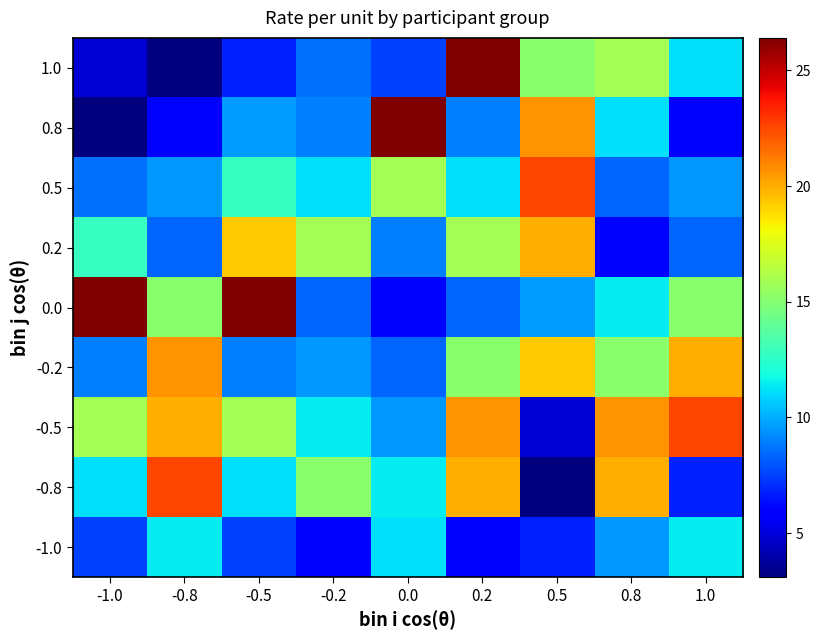

Reading right to left, extract all data points from this chart.

1.0: 1.0=11.2	0.8=15.9	0.5=15.2	0.2=26.4	0.0=7.5	-0.2=8.6	-0.5=6.8	-0.8=3.1	-1.0=4.9
0.8: 1.0=5.7	0.8=11.2	0.5=20.6	0.2=9.0	0.0=26.4	-0.2=9.0	-0.5=9.6	-0.8=5.7	-1.0=3.1
0.5: 1.0=9.5	0.8=8.3	0.5=22.5	0.2=11.2	0.0=15.9	-0.2=11.2	-0.5=12.8	-0.8=9.5	-1.0=8.6
0.2: 1.0=8.3	0.8=5.7	0.5=20.0	0.2=15.9	0.0=9.0	-0.2=15.9	-0.5=19.3	-0.8=8.3	-1.0=12.8
0.0: 1.0=15.2	0.8=11.4	0.5=9.6	0.2=8.3	0.0=5.7	-0.2=8.3	-0.5=26.4	-0.8=15.2	-1.0=26.4
-0.2: 1.0=20.0	0.8=15.2	0.5=19.3	0.2=15.2	0.0=8.3	-0.2=9.5	-0.5=9.0	-0.8=20.6	-1.0=9.0
-0.5: 1.0=22.5	0.8=20.6	0.5=4.9	0.2=20.6	0.0=9.5	-0.2=11.4	-0.5=15.9	-0.8=20.0	-1.0=15.9
-0.8: 1.0=6.8	0.8=20.0	0.5=3.1	0.2=20.0	0.0=11.4	-0.2=15.2	-0.5=11.2	-0.8=22.5	-1.0=11.2
-1.0: 1.0=11.4	0.8=9.5	0.5=6.8	0.2=5.7	0.0=11.2	-0.2=5.7	-0.5=7.5	-0.8=11.4	-1.0=7.5